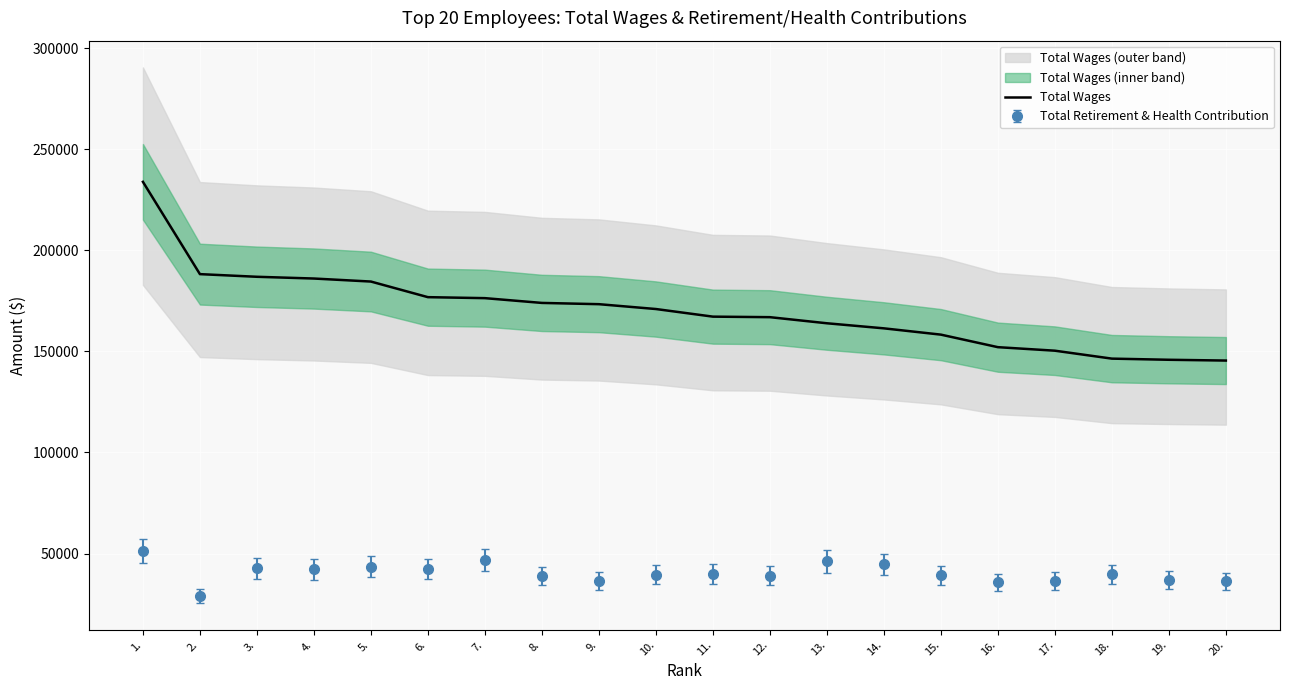

The chart shows a value of 231900 at 17.. True or false?

False